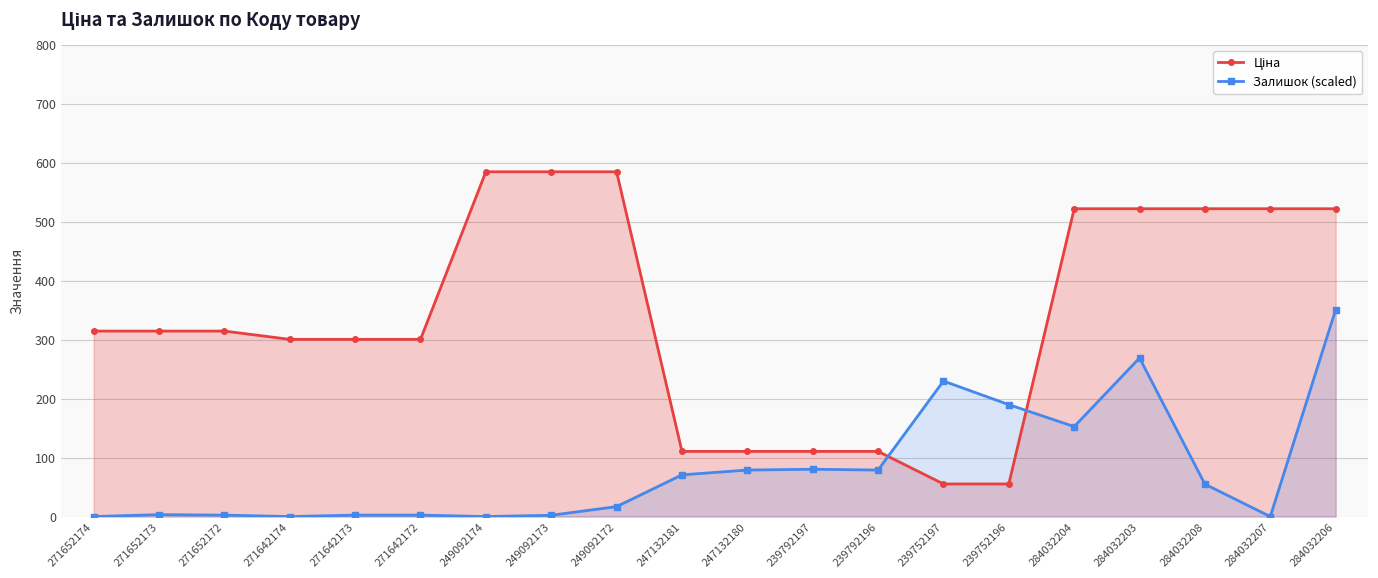

Is it true that Залишок (scaled) equals -242.0 at 284032207?

False